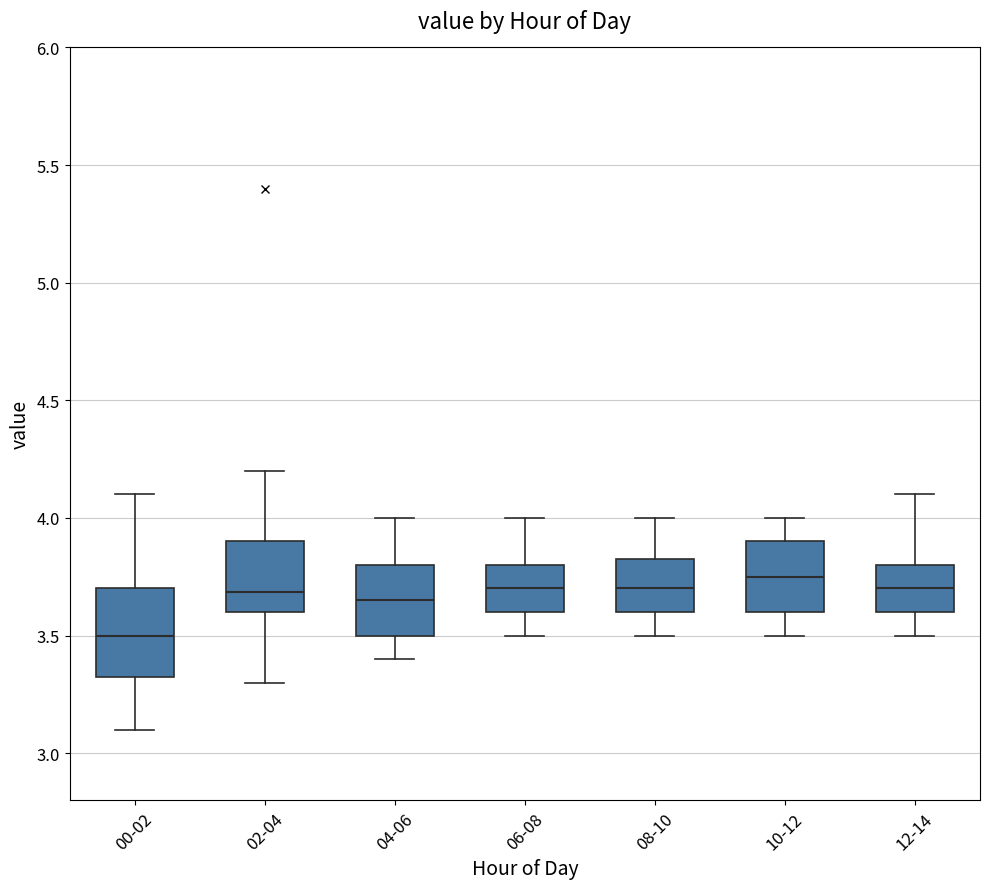

Which box is the tallest, from its lower edge to its upper edge?

00-02